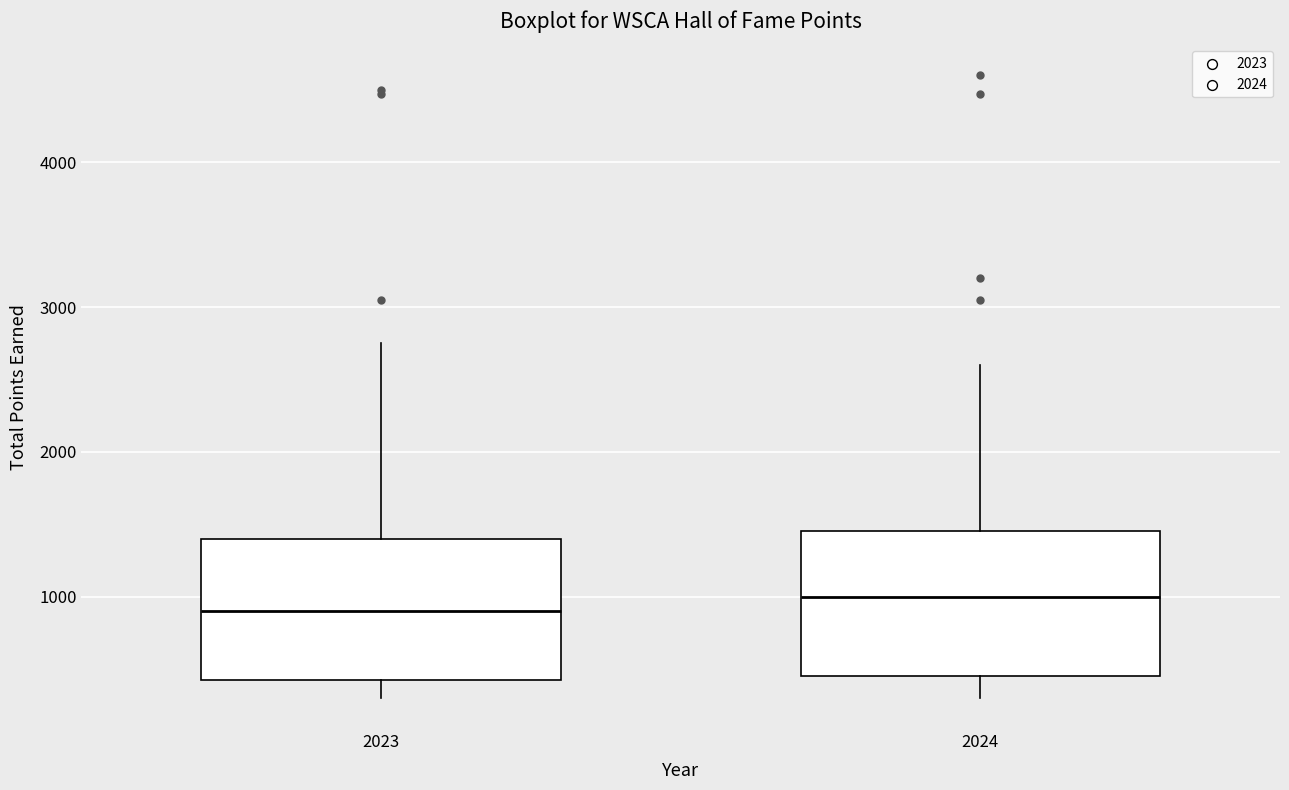

Reading left to right, transcribe this box plot: for each box, give where its median line is, the range the box spans, and where its two whiskers end, as read against the y-axis. The values are not printed on the chart, so give them approximately, as read against the axis.

2023: median 900, box 400 to 1400, whiskers 300 to 2800
2024: median 1000, box 500 to 1500, whiskers 300 to 2600